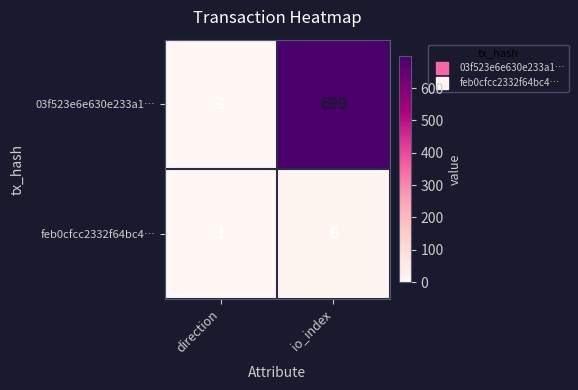

At which category does the chart reach its peak across all series?

io_index